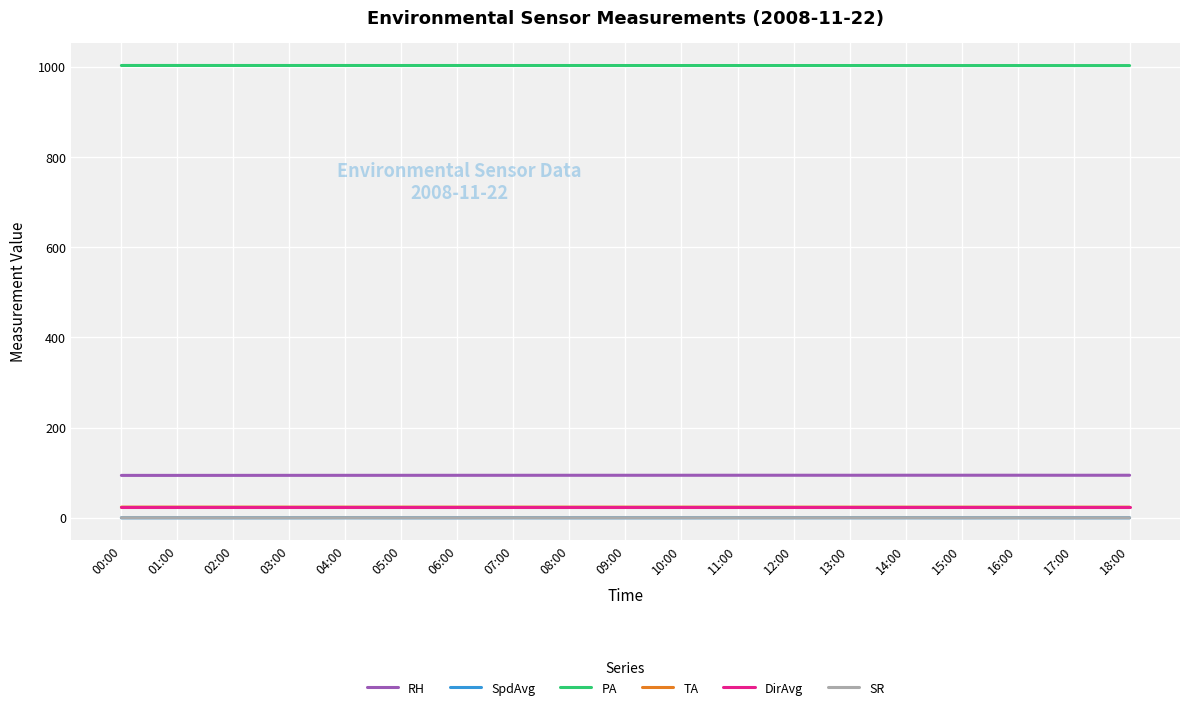

What is the maximum value shown in the chart?

1003.1